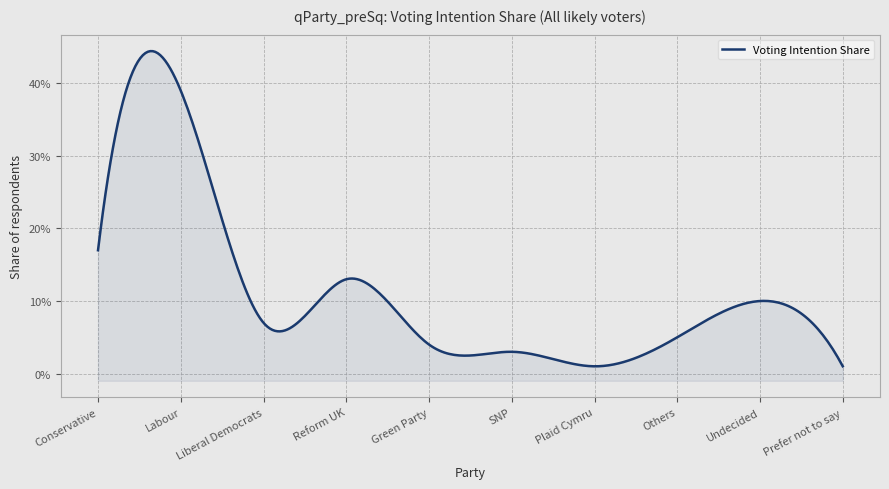

What is the maximum value shown in the chart?

0.4